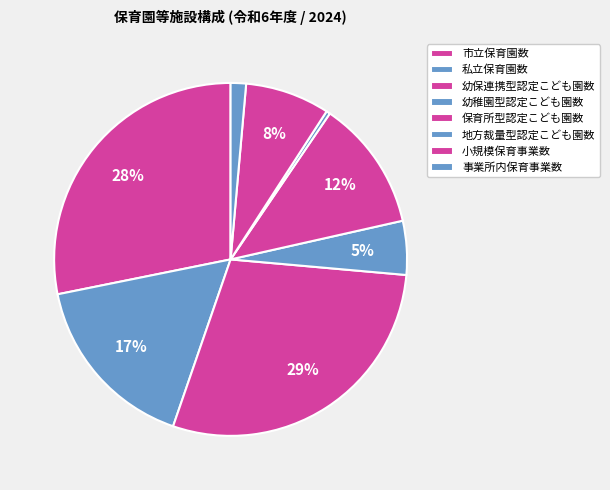

What percentage is the 幼保連携型認定こども園数 slice, to the nearest percent?

29%